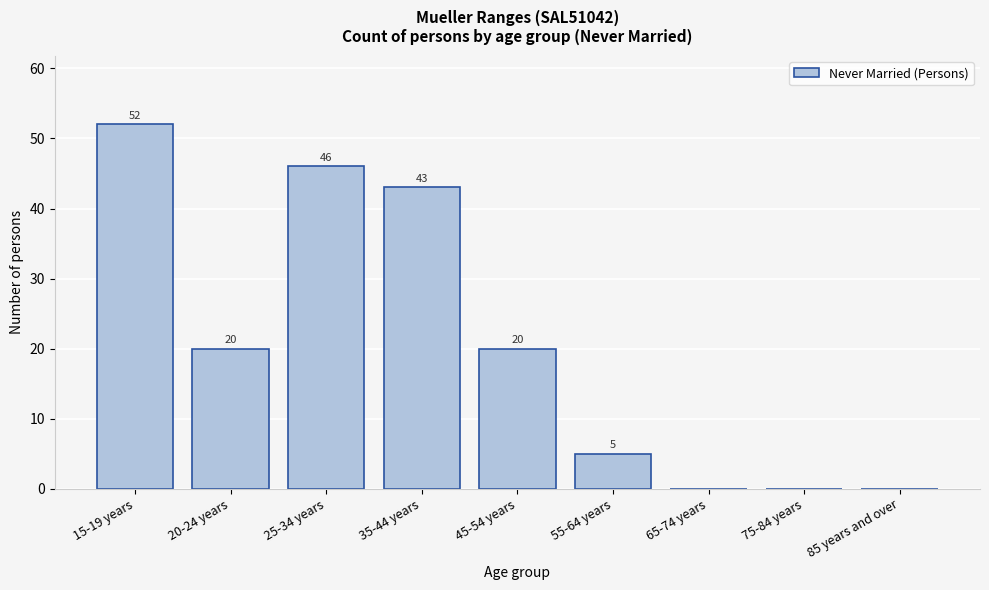

Reading right to left, what are all the values shown in this chart?

85 years and over=0	75-84 years=0	65-74 years=0	55-64 years=5	45-54 years=20	35-44 years=43	25-34 years=46	20-24 years=20	15-19 years=52